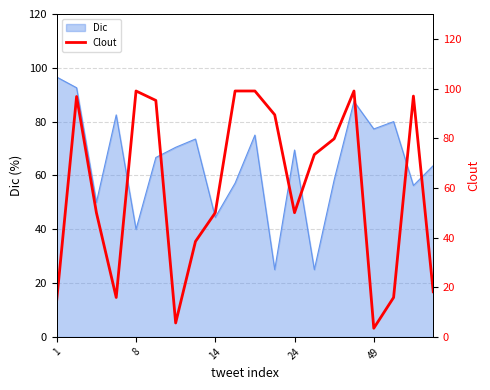

The Dic series shows 50.8 at 49. True or false?

False